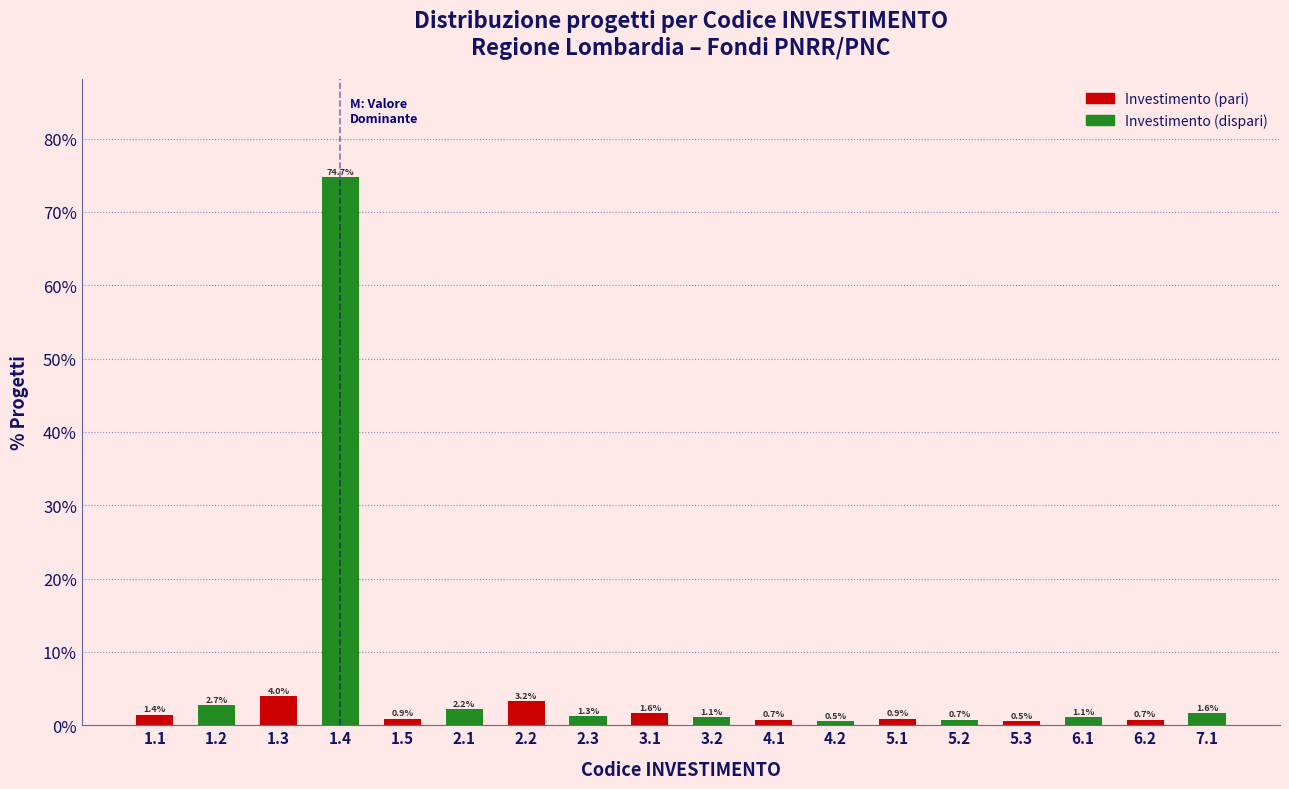

Reading left to right, what are all the values shown in this chart?

1.1=1.4	1.2=2.7	1.3=4.0	1.4=74.7	1.5=0.9	2.1=2.2	2.2=3.2	2.3=1.3	3.1=1.6	3.2=1.1	4.1=0.7	4.2=0.5	5.1=0.9	5.2=0.7	5.3=0.5	6.1=1.1	6.2=0.7	7.1=1.6